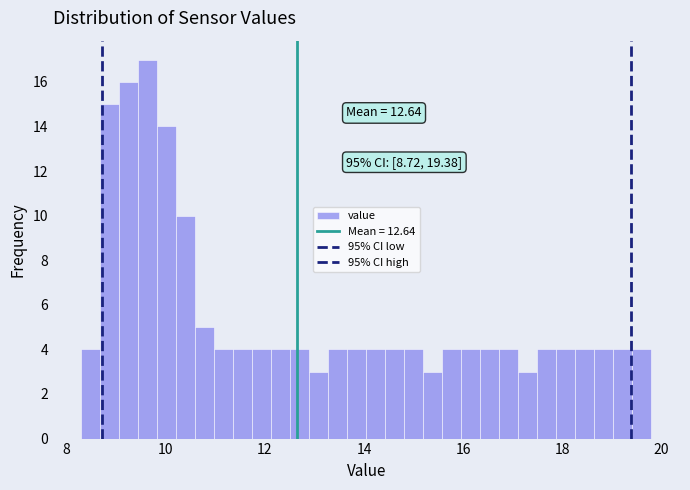

Around what value on the x-axis is the tallest bar? Give the approximate position of its centre, as read against the axis.

9.6